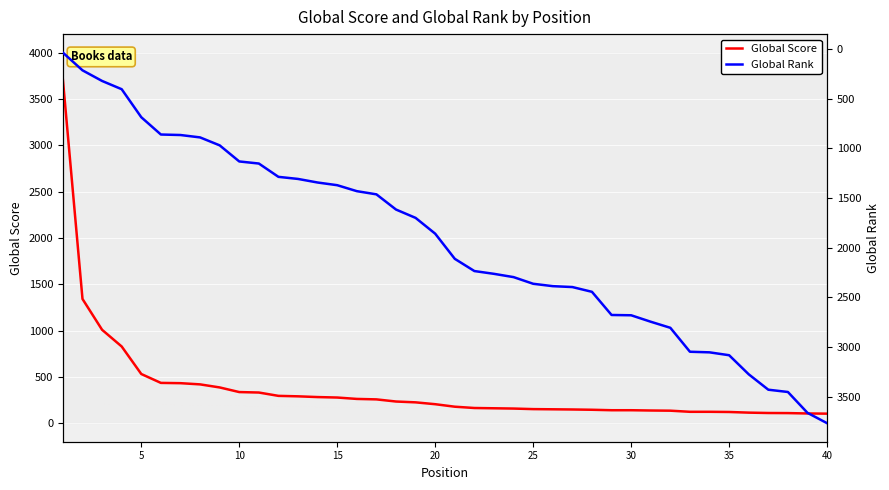

What is the value of the Global Rank point at the 18th from the left?

1617